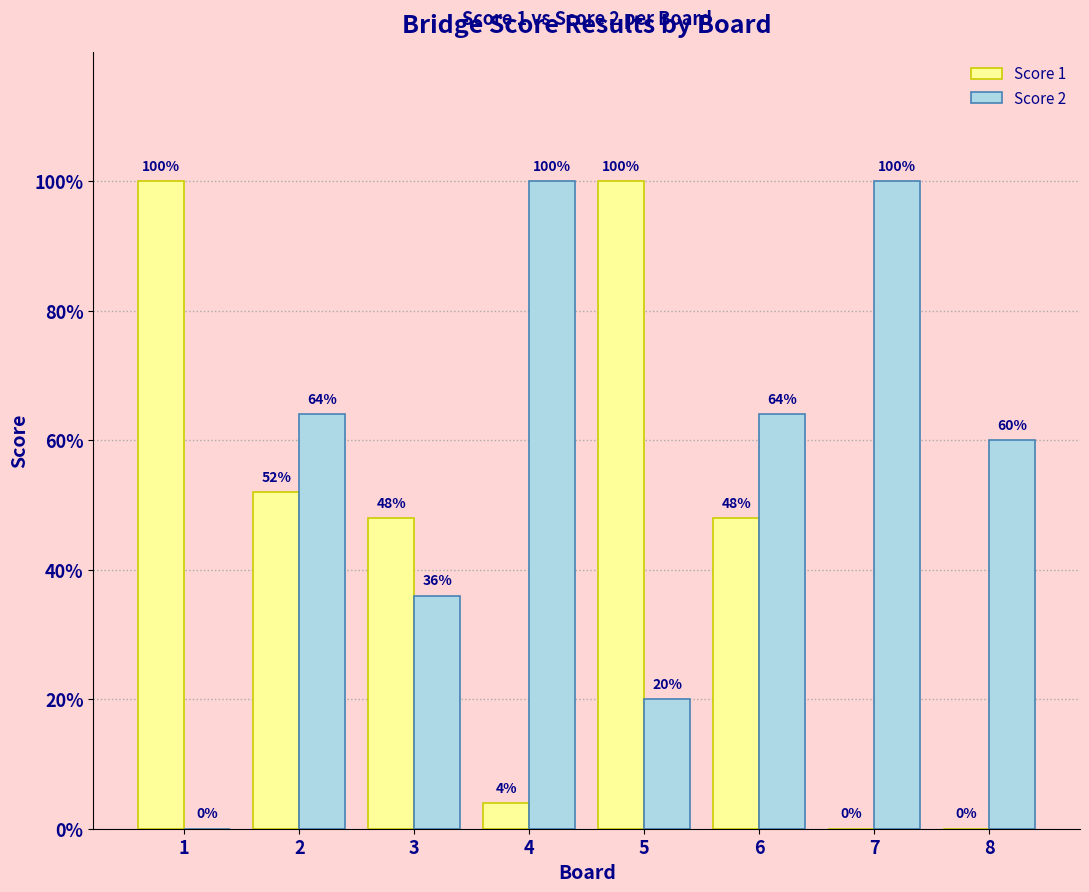

Is the value of Score 2 at 1 greater than the value of Score 1 at 8?

No